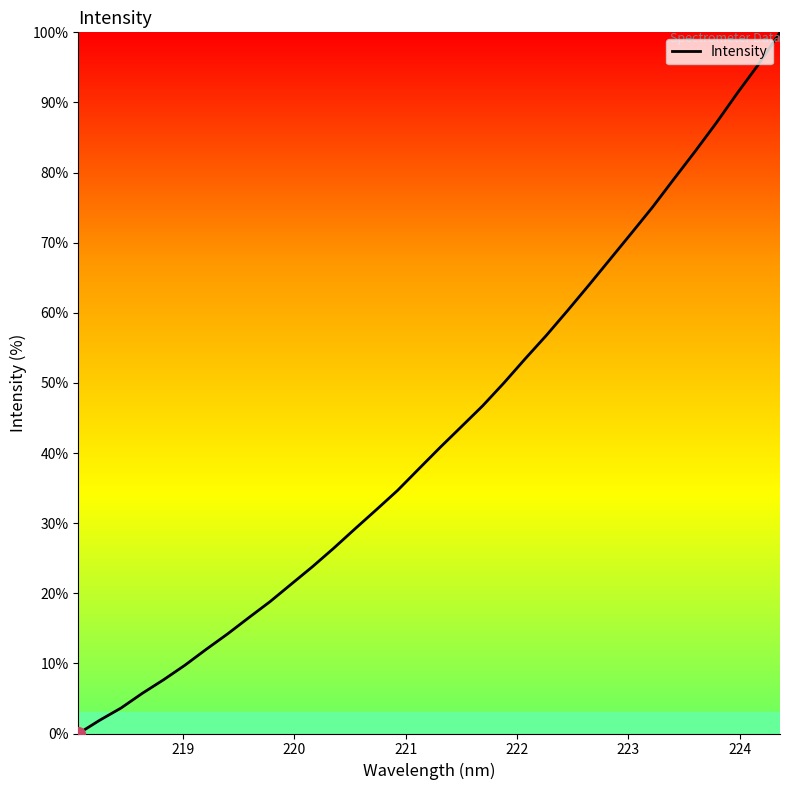

What is the maximum value shown in the chart?

100.0